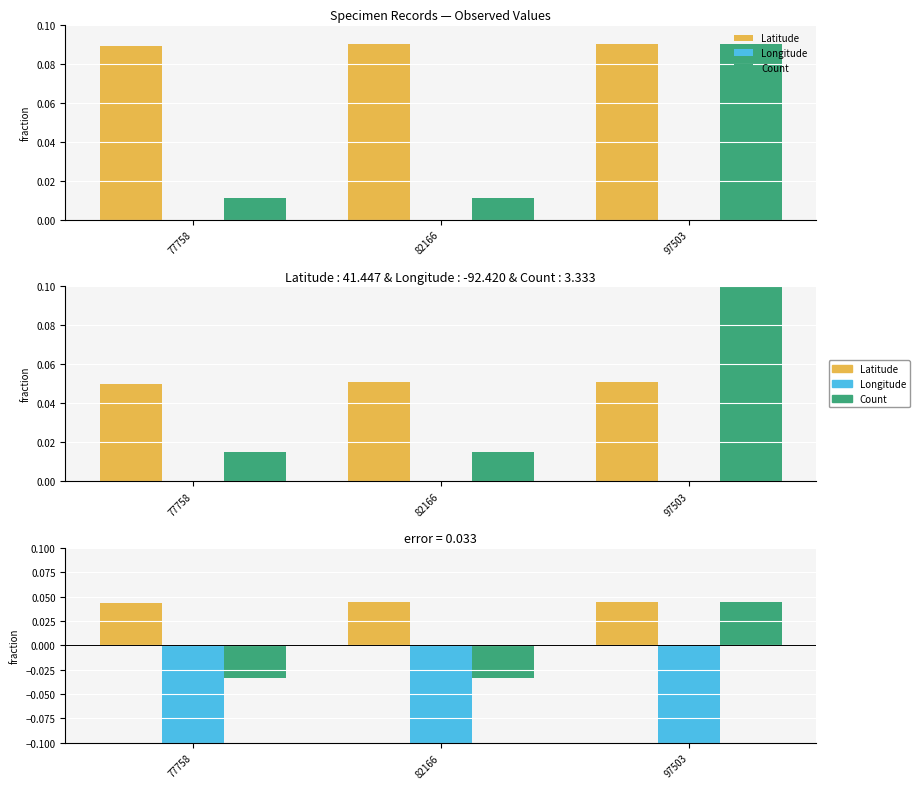

Which category has the highest value in the Count series?

97503